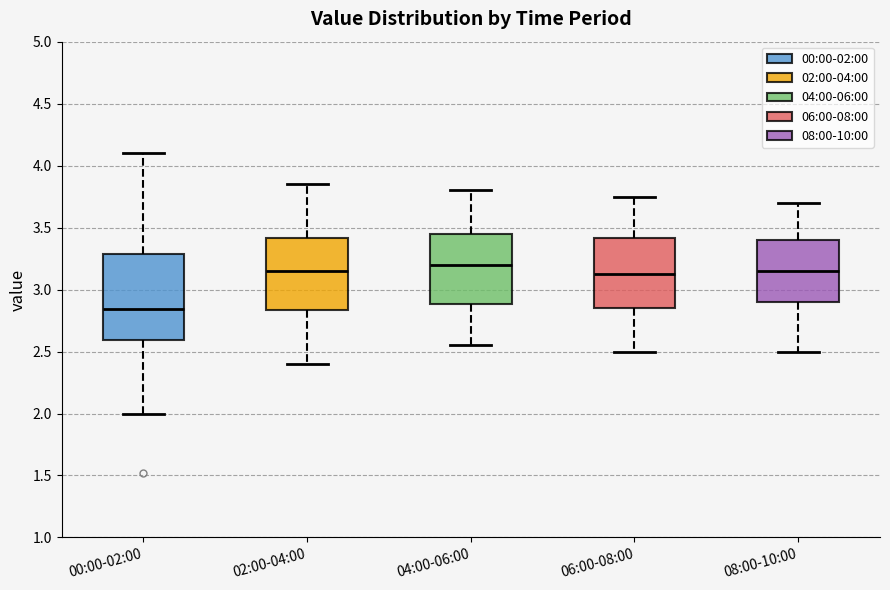

Reading left to right, read every box against the y-axis: the position of its median line, the range the box covers, and the ends of its whiskers. The values are not printed on the chart, so give them approximately, as read against the axis.

00:00-02:00: median 2.85, box 2.60 to 3.30, whiskers 2.00 to 4.10
02:00-04:00: median 3.15, box 2.85 to 3.40, whiskers 2.40 to 3.85
04:00-06:00: median 3.20, box 2.90 to 3.45, whiskers 2.55 to 3.80
06:00-08:00: median 3.15, box 2.85 to 3.40, whiskers 2.50 to 3.75
08:00-10:00: median 3.15, box 2.90 to 3.40, whiskers 2.50 to 3.70